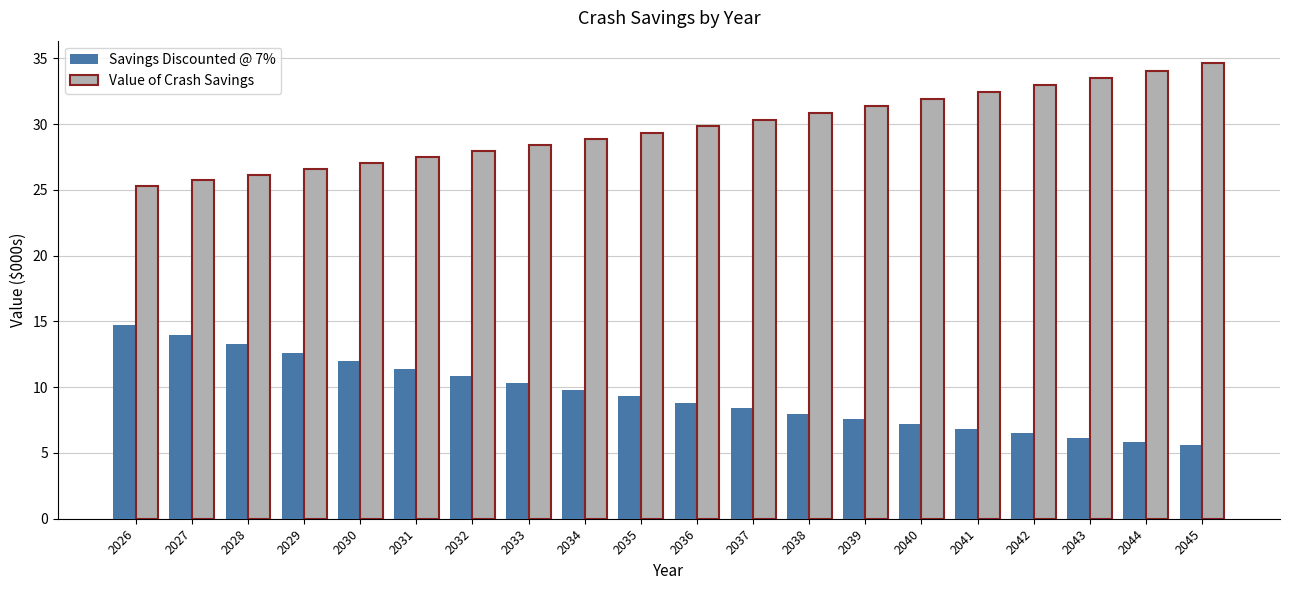

Read the Value of Crash Savings value at 2042.

32.9